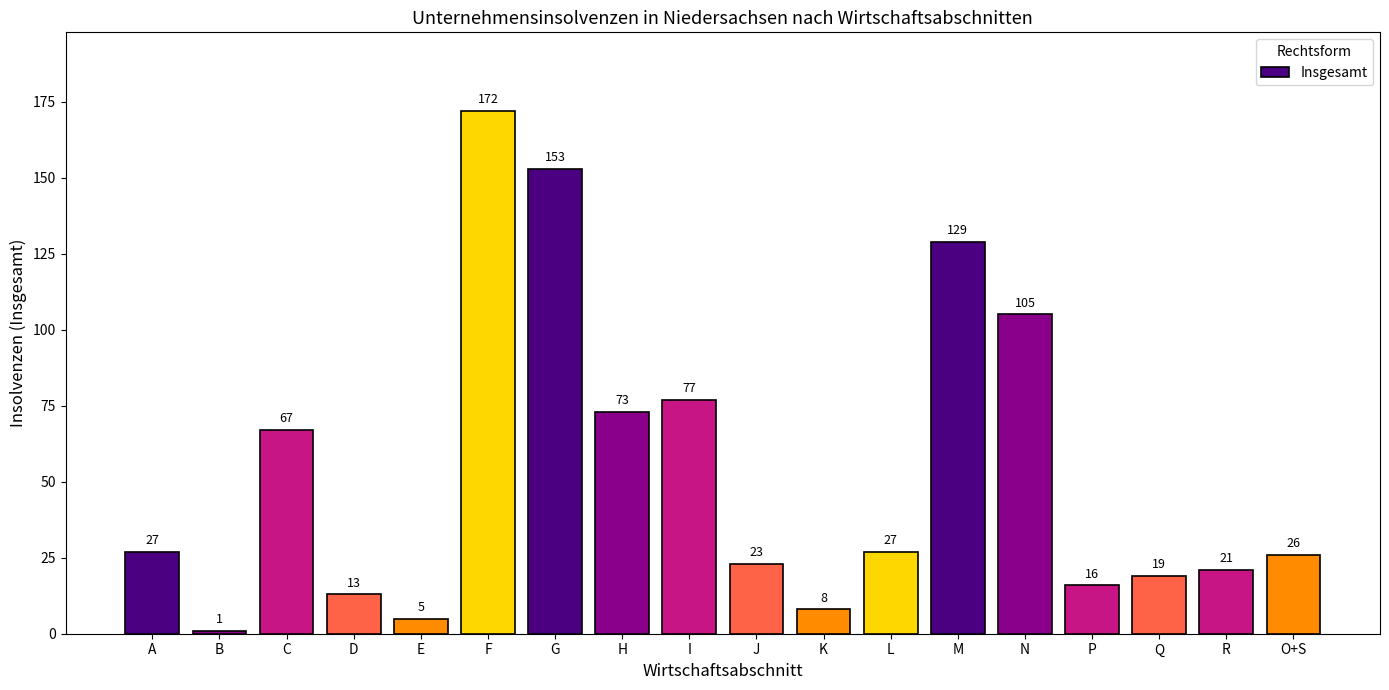

What is the label of the 6th bar from the left?

F